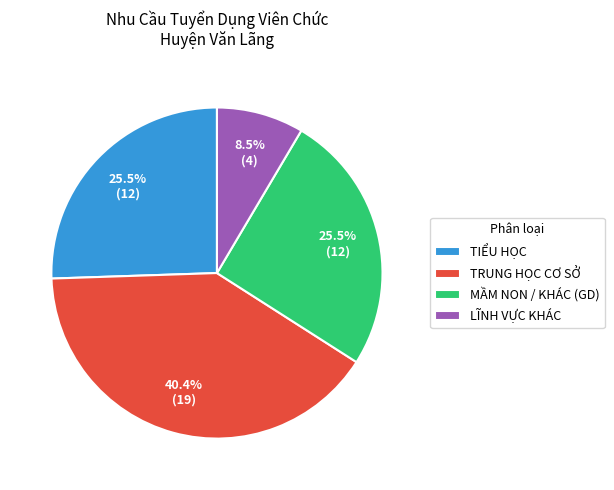

What is the smallest slice in the pie chart?

LĨNH VỰC KHÁC